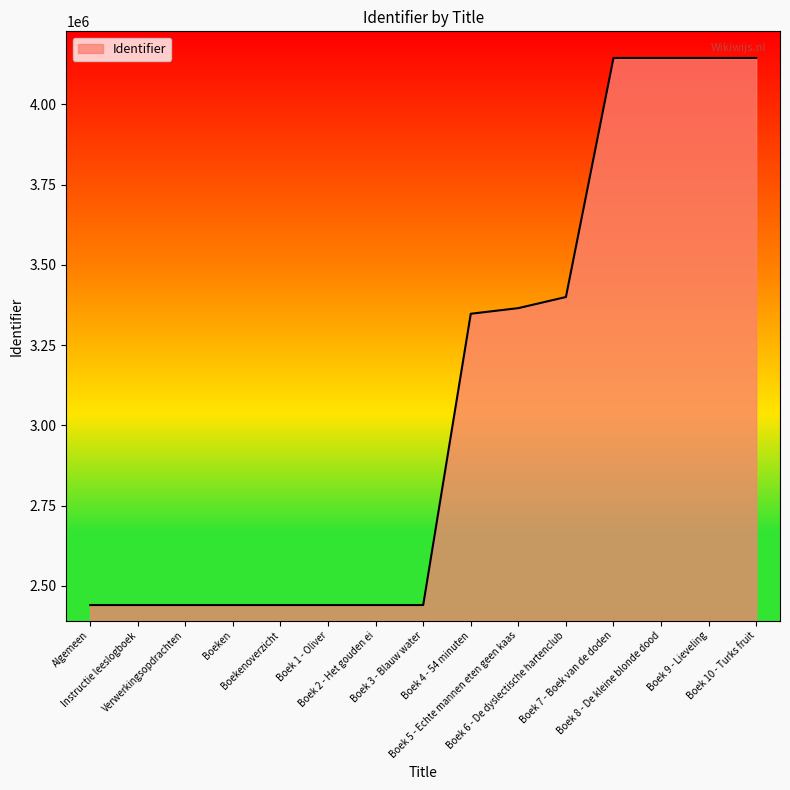

What is the difference between the maximum and minimum values?

1703994